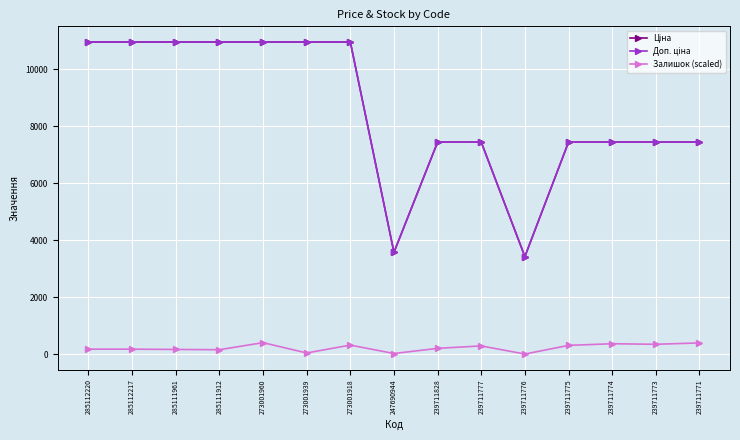

Is this an area chart (filled region under the line)?

No